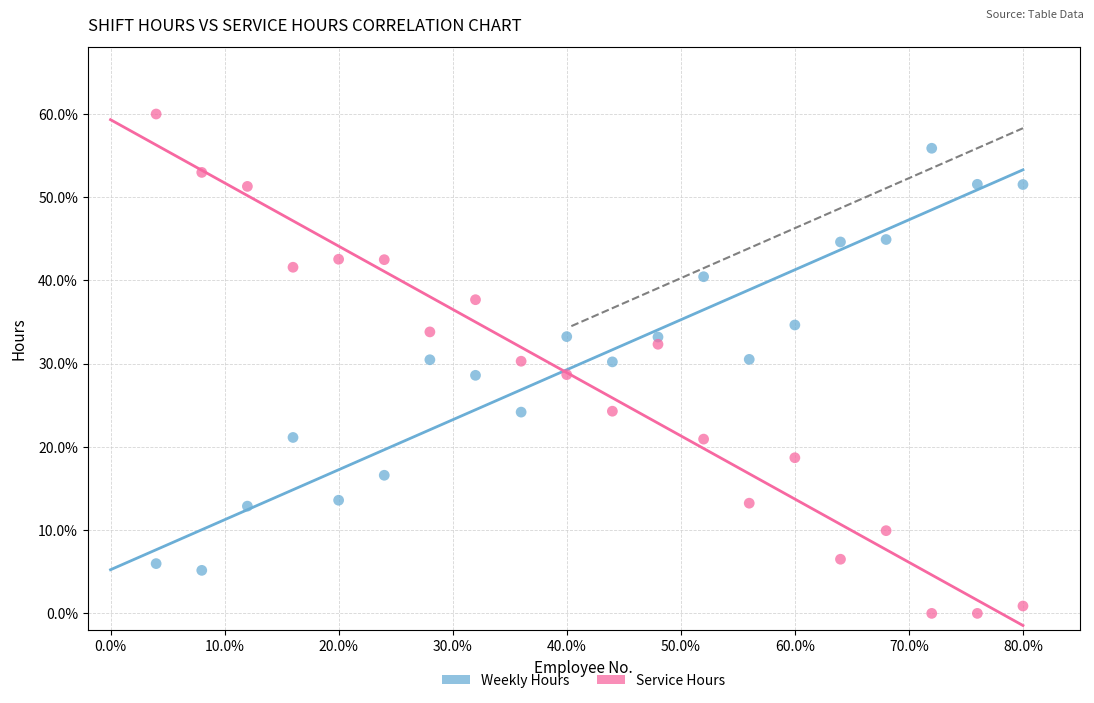

What are all the series names shown in the legend?

Weekly Hours, Service Hours